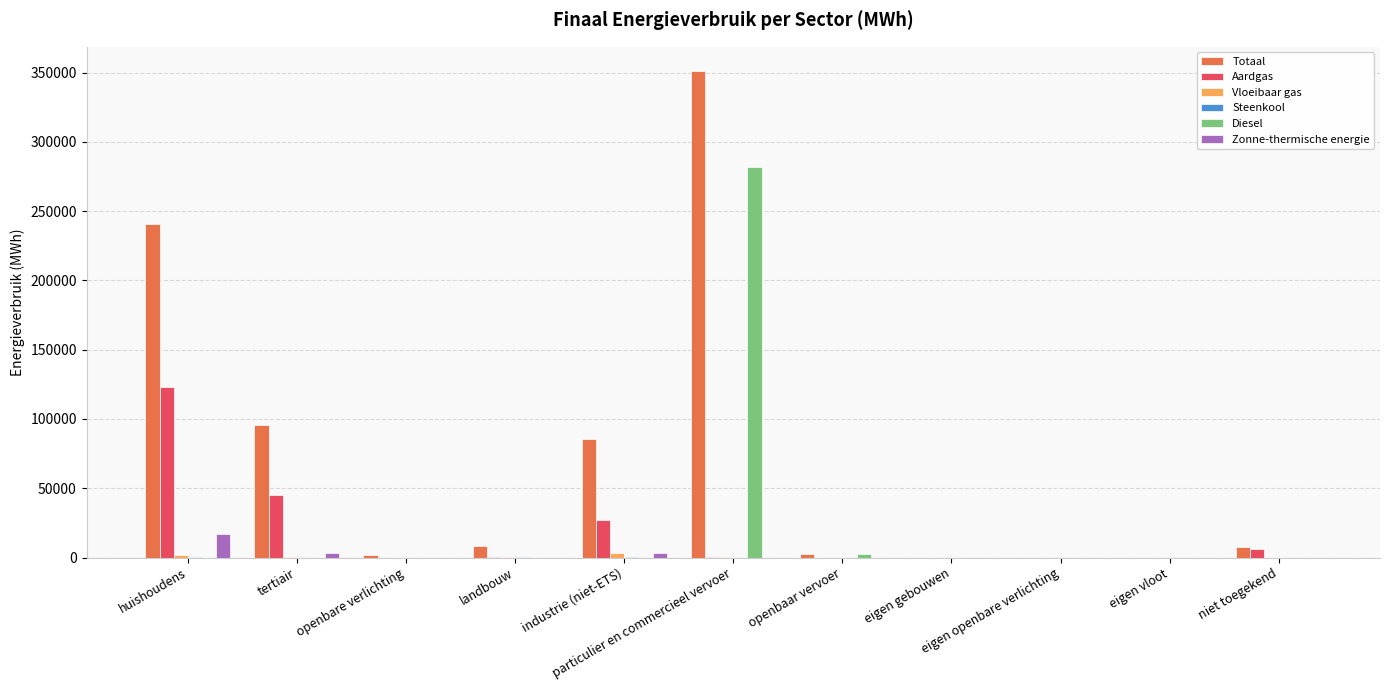

What is the sum of all Aardgas values?

201947.6